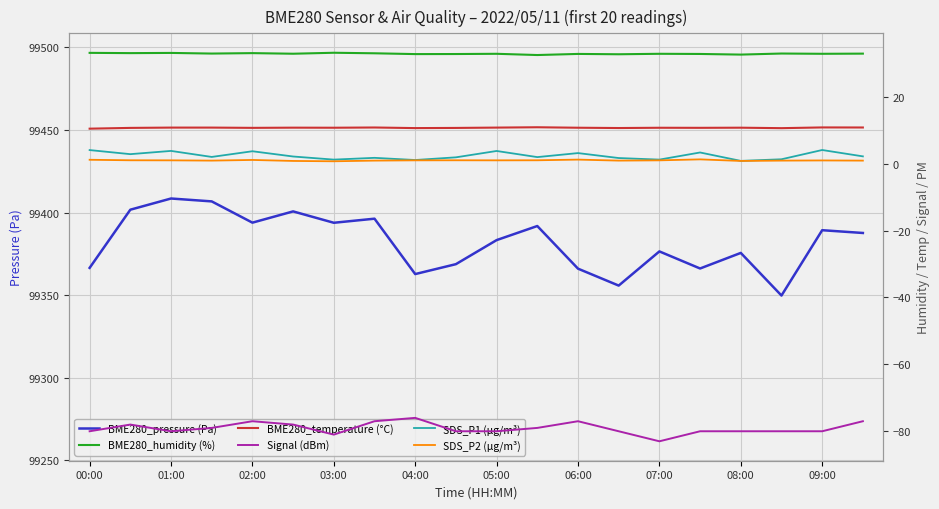

What position from the left is 17?

18